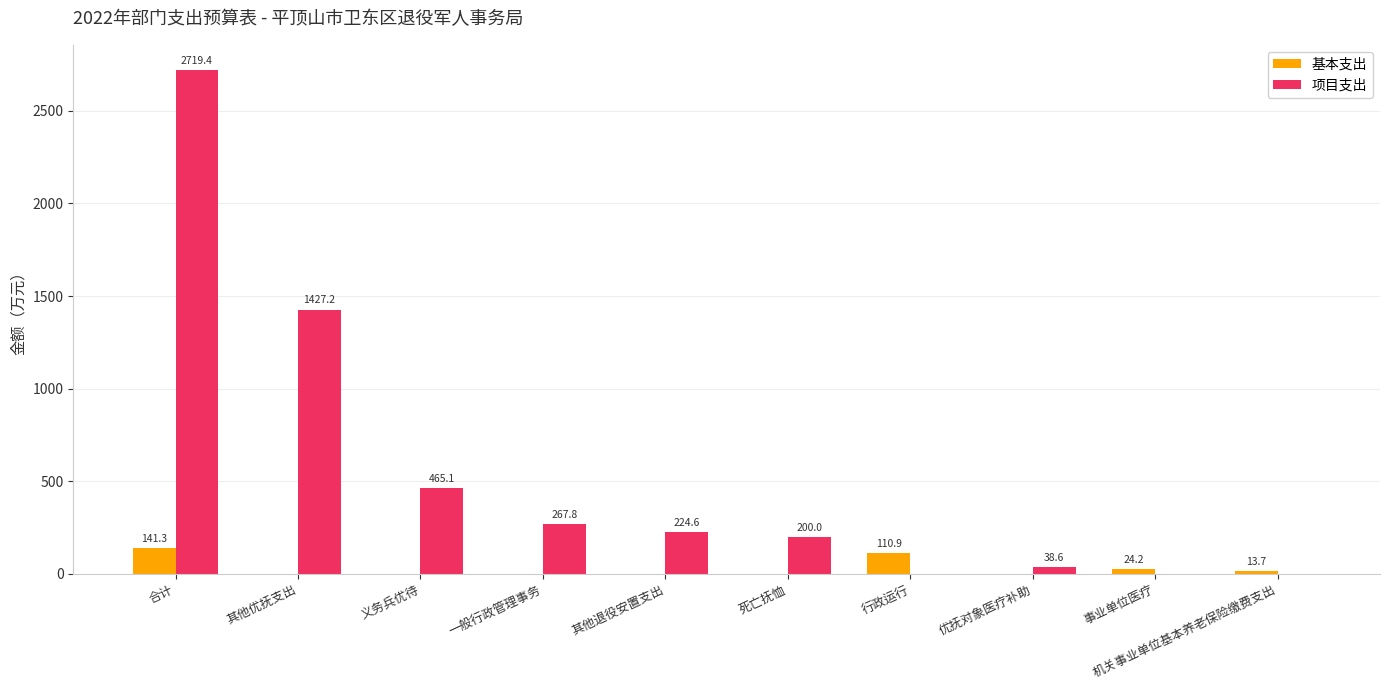

The 基本支出 series shows 0.0 at 其他优抚支出. True or false?

True